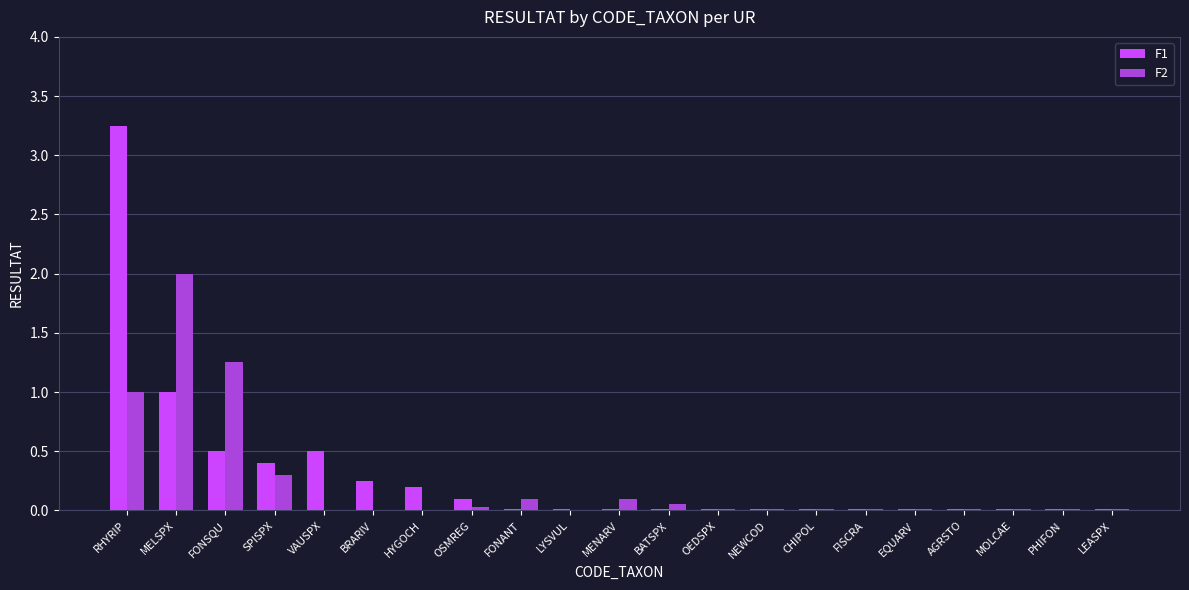

How many groups of bars are there?

21